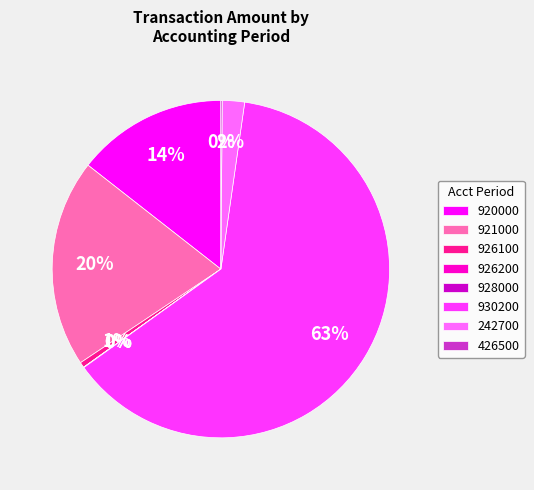

Between 242700 and 920000, which is larger?

920000